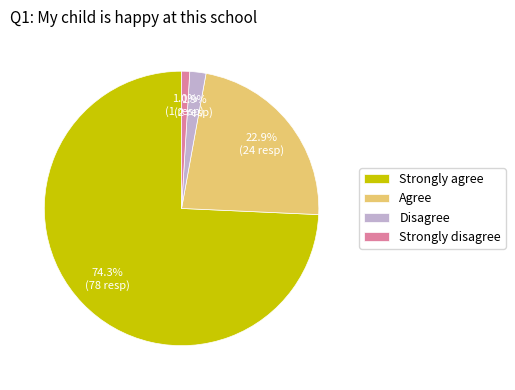

Is it true that Strongly agree is 87% of the pie?

False